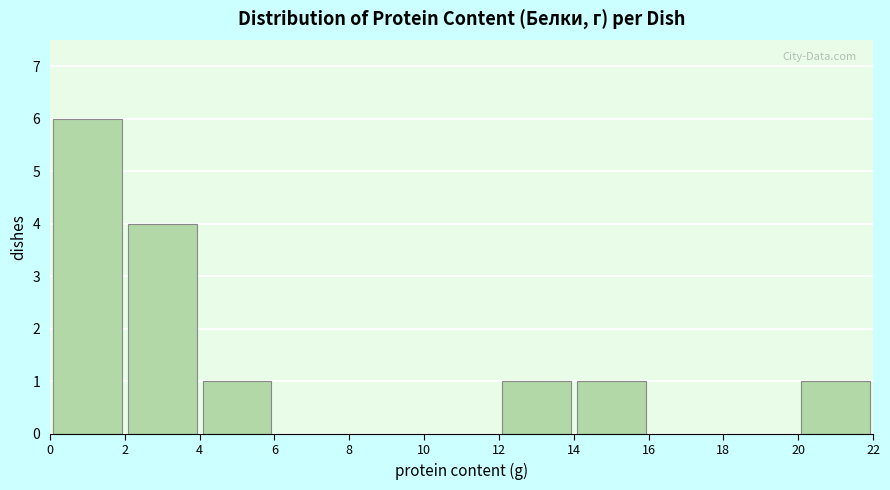

Reading left to right, list every bar in this chart as the range it spans on the x-axis followed by its height. The values are not printed on the chart, so give them approximately, as read against the axis.

0 to 2: 6
2 to 4: 4
4 to 6: 1
6 to 8: 0
8 to 10: 0
10 to 12: 0
12 to 14: 1
14 to 16: 1
16 to 18: 0
18 to 20: 0
20 to 22: 1